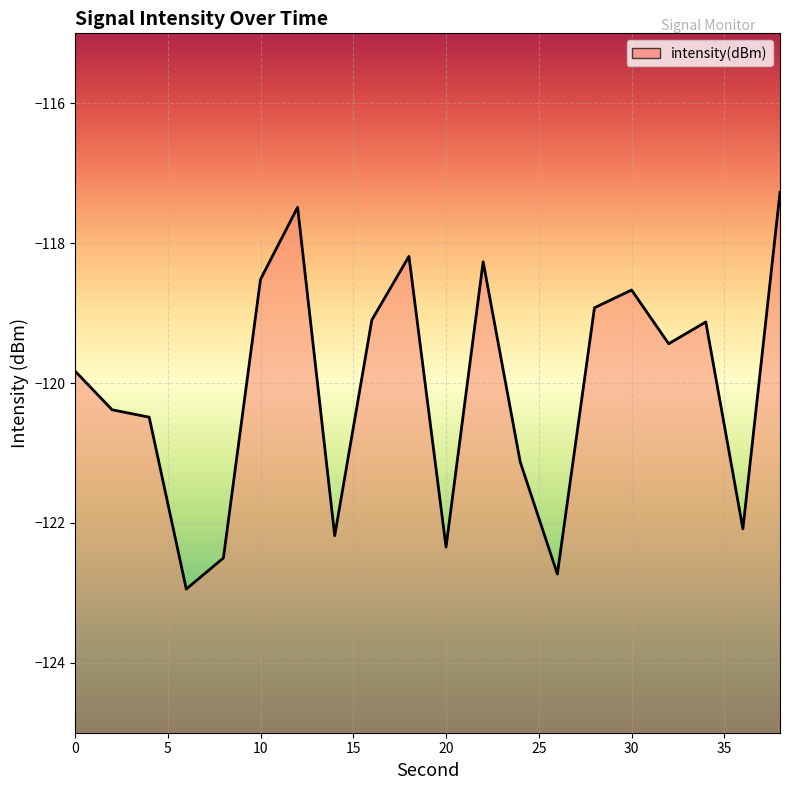

How many categories are shown in the chart?

20